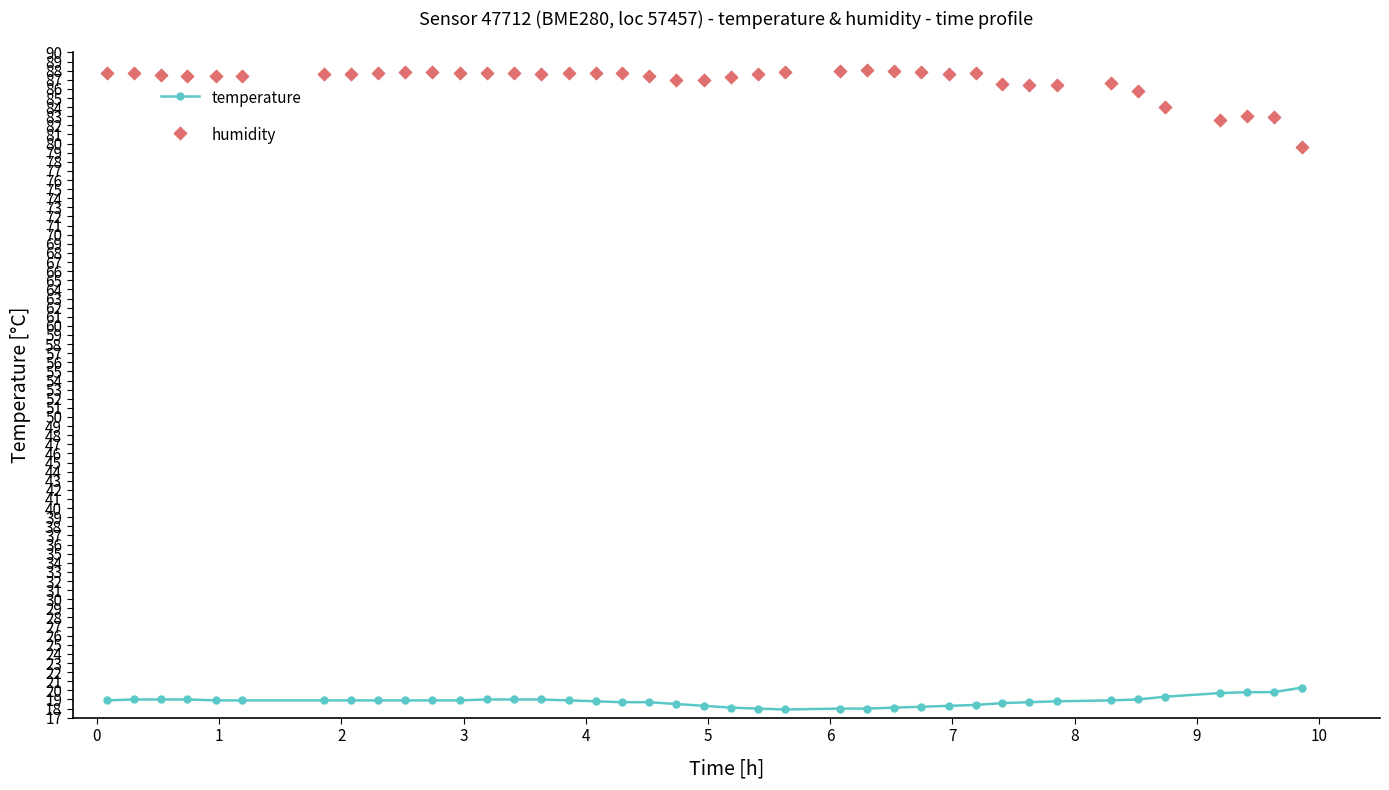

Which series has the largest total across all categories?

humidity